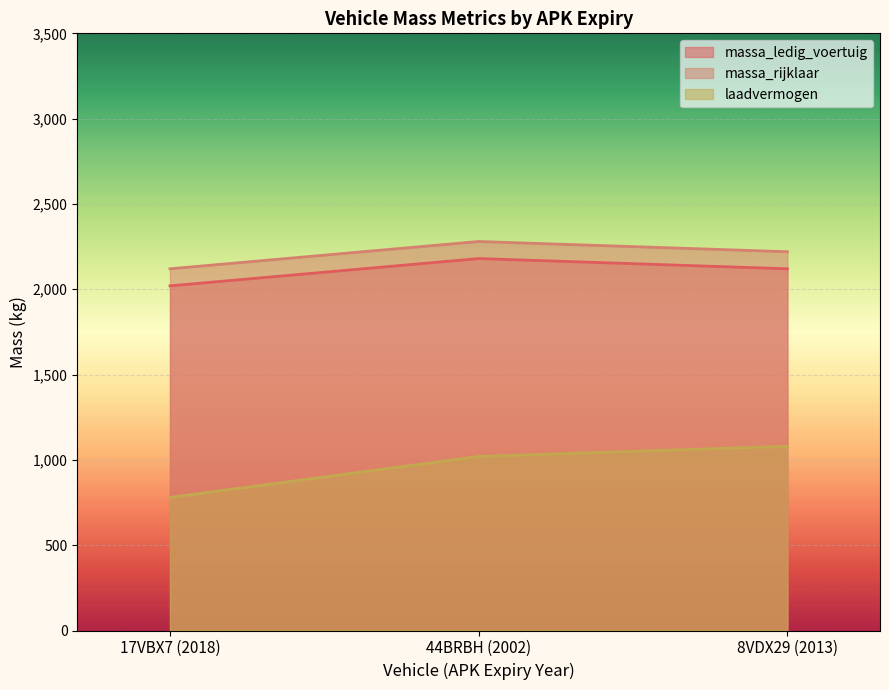

At which label is laadvermogen closest to 930?

44BRBH (2002)